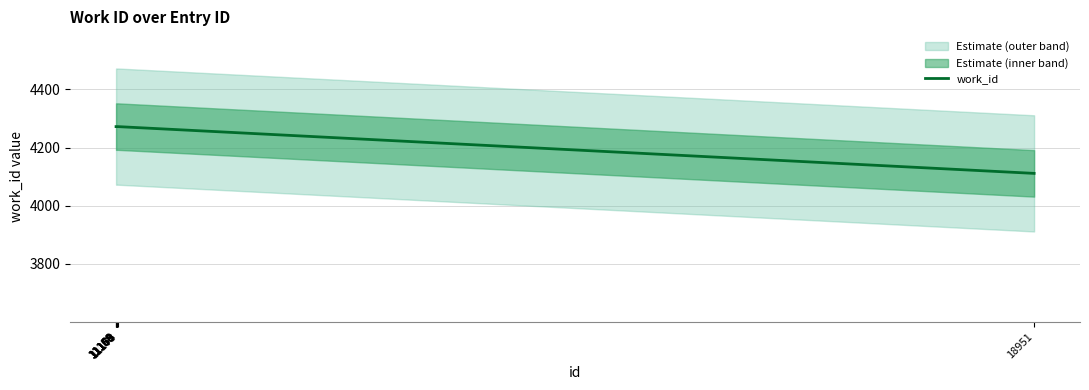

True or false: there are more than 2 points higher than both neighbors.

False